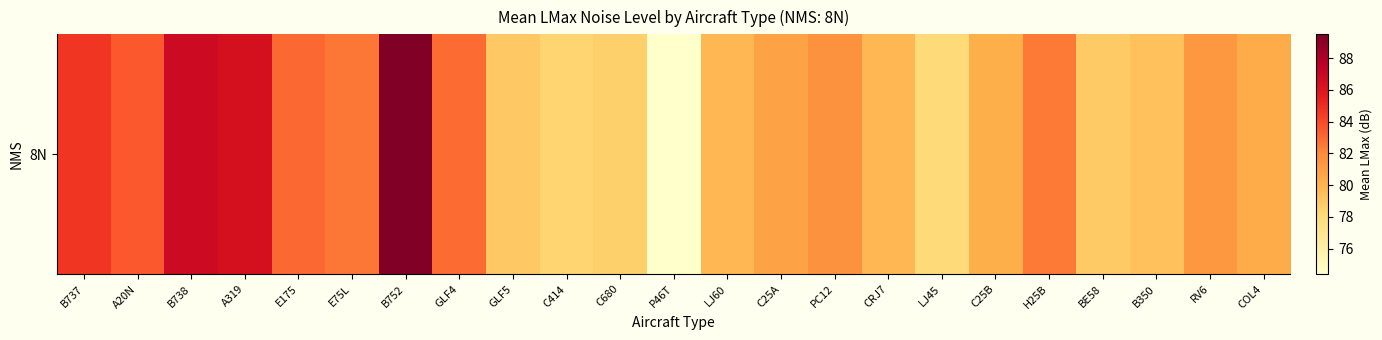

List the labels in order of value, largest first.

B752, B738, A319, B737, A20N, E175, GLF4, E75L, H25B, PC12, RV6, C25A, COL4, C25B, LJ60, CRJ7, B350, GLF5, BE58, C680, C414, LJ45, P46T